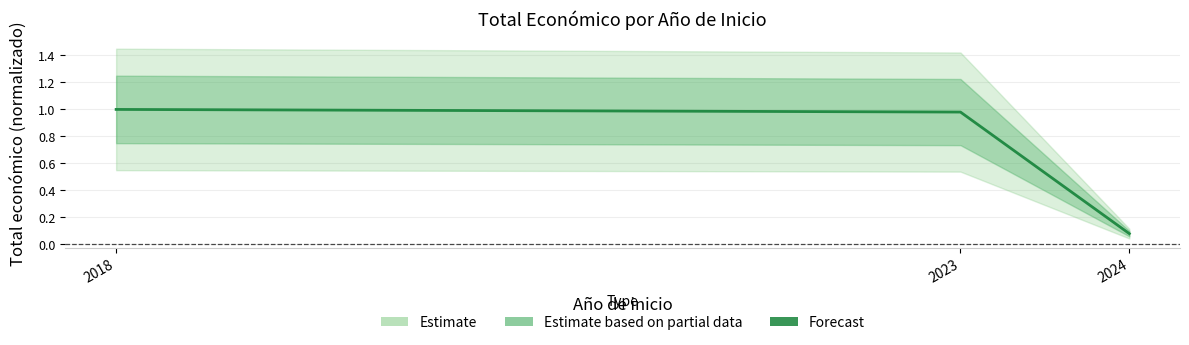

True or false: the data shows 1.0 at 2018.

True